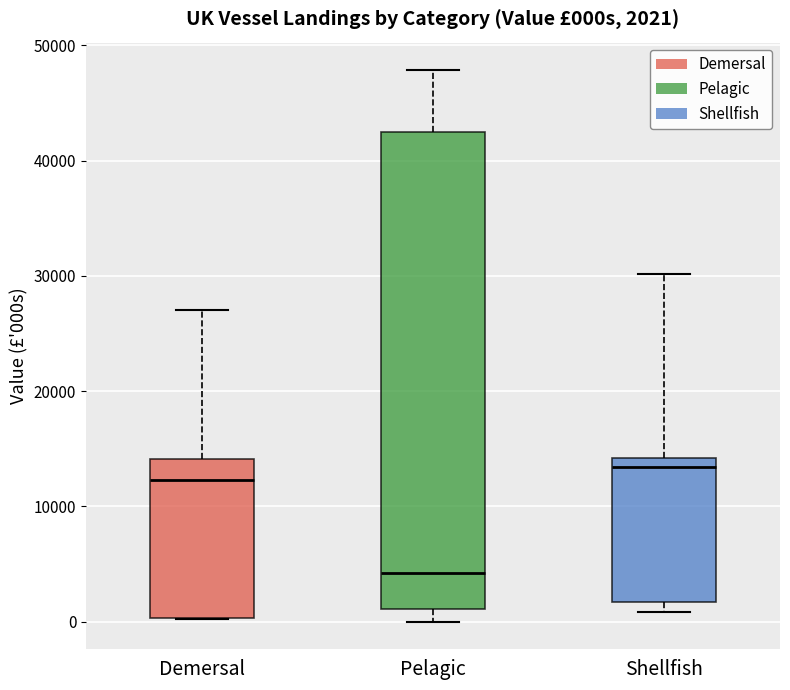

Which box's median line is the highest?

Shellfish